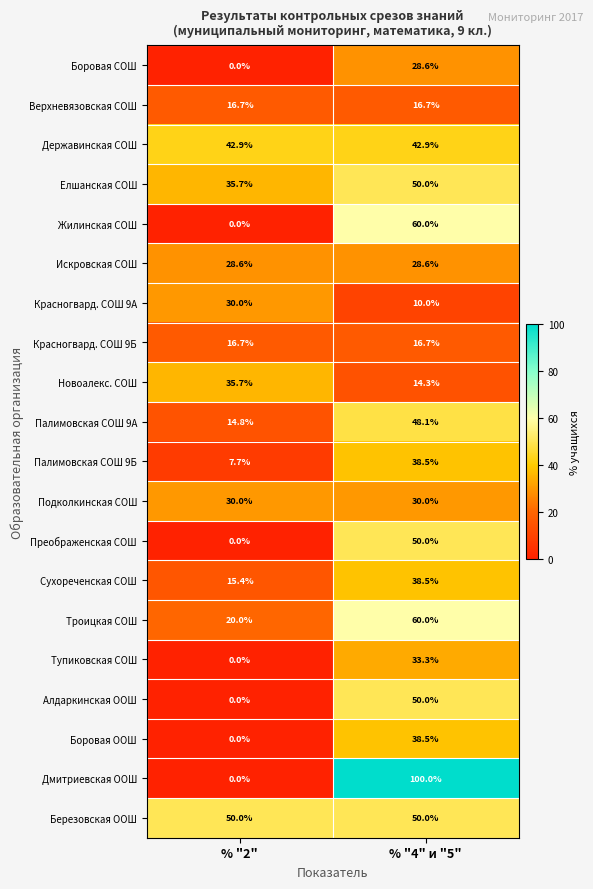

Which series has the largest range (max minus min)?

Дмитриевская ООШ